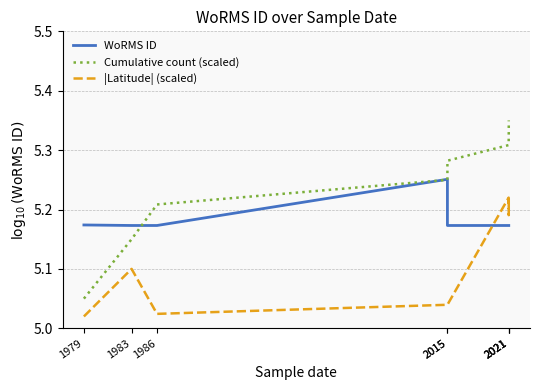

How many lines are shown in the chart?

3